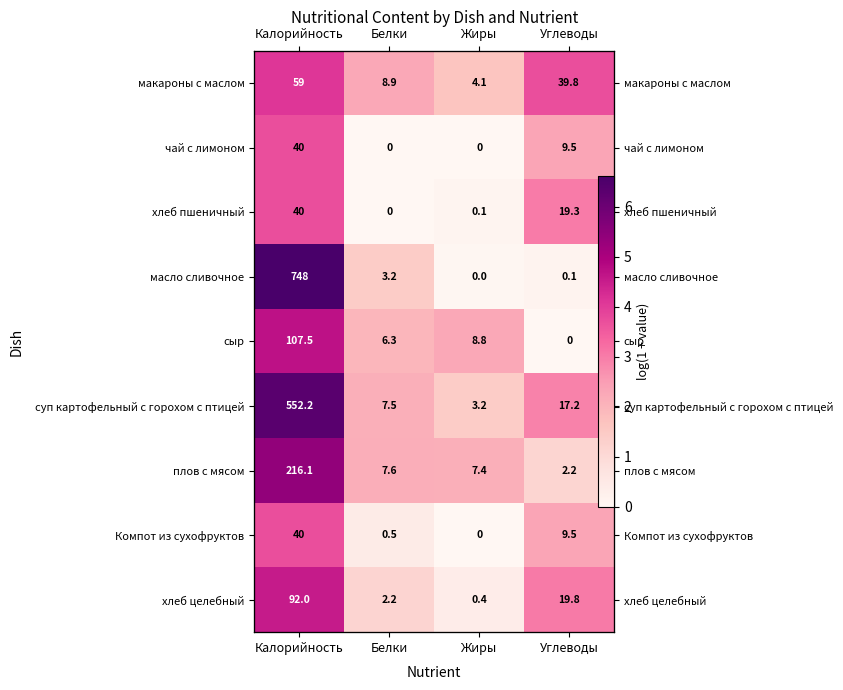

What is the difference between the maximum and minimum values in the Компот из сухофруктов series?

3.7